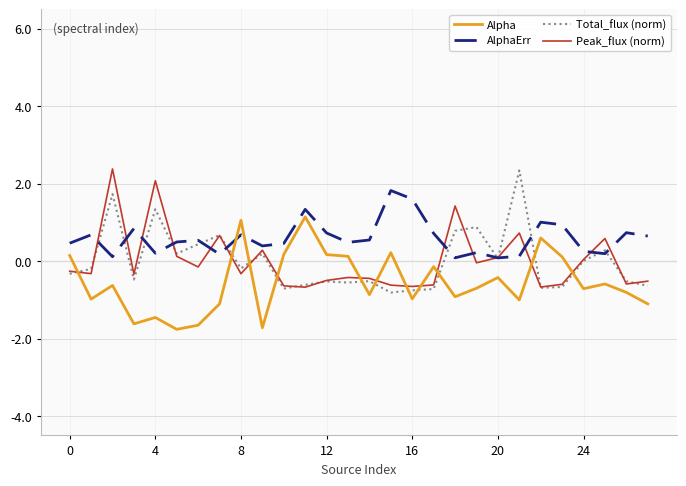

What is the greatest value displayed?

2.4